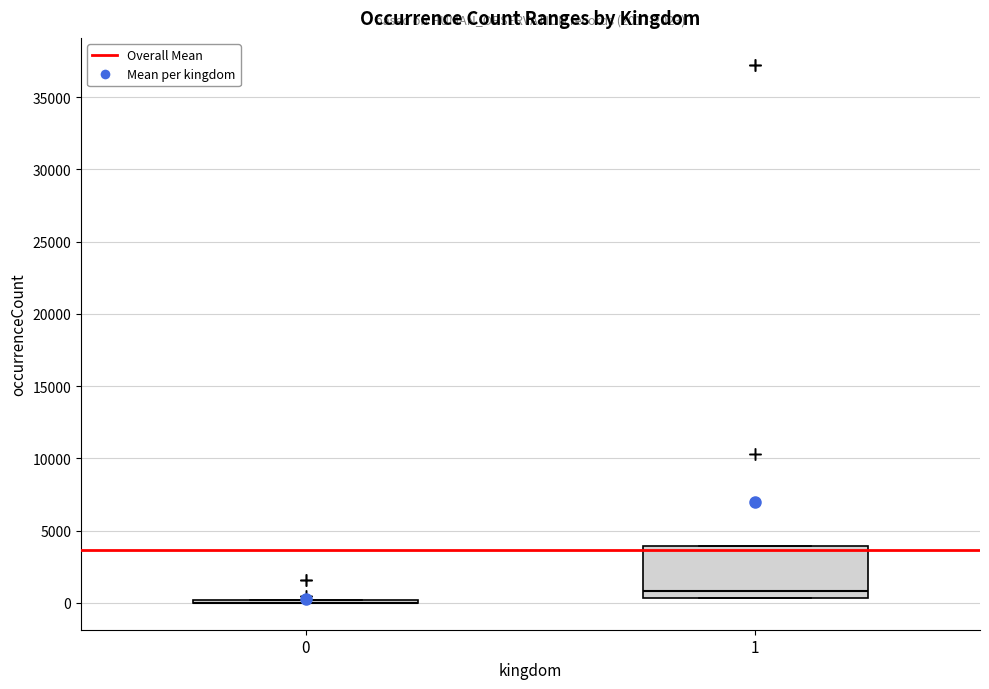

Reading left to right, read every box against the y-axis: the position of its median line, the range the box covers, and the ends of its whiskers. The values are not printed on the chart, so give them approximately, as read against the axis.

0: box collapsed to a line at 0, whiskers 0 to 0
1: median 1000, box 500 to 4000, whiskers 500 to 4000